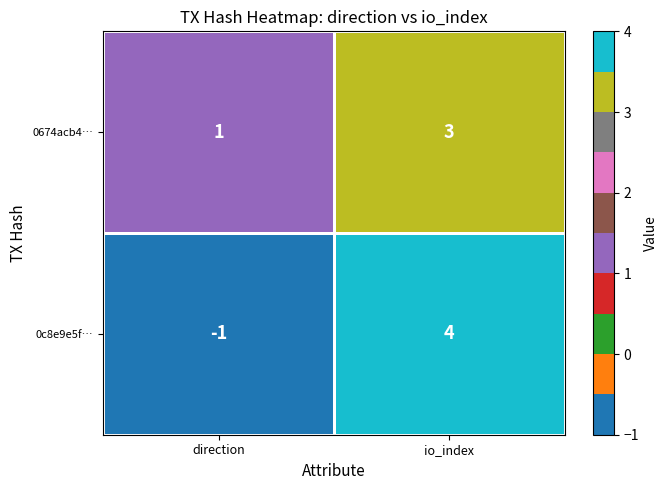

At which label is 0c8e9e5f… closest to 1?

direction